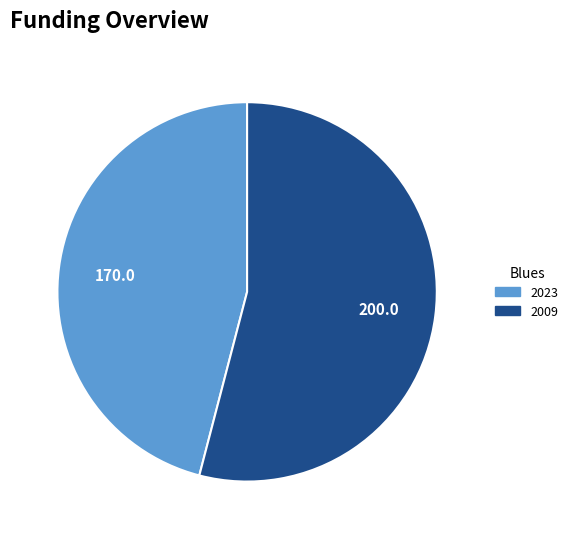

Which slice is the largest?

2009